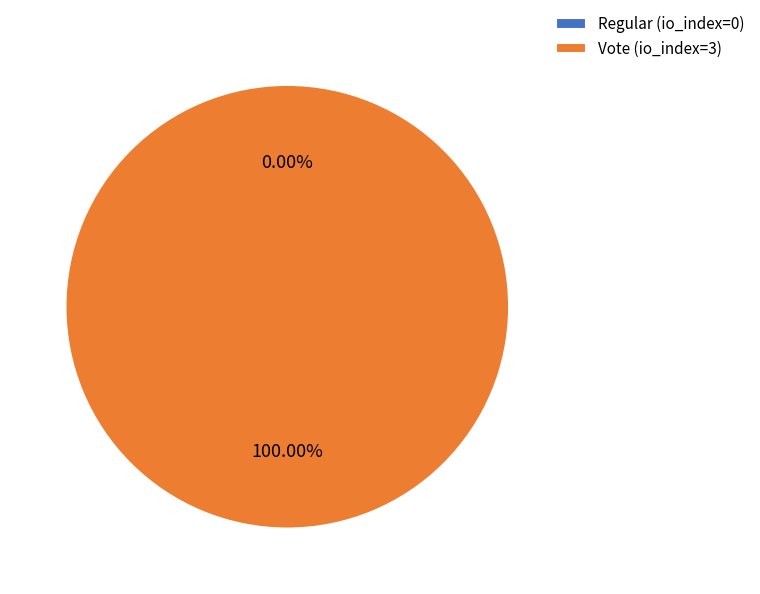

True or false: Regular (io_index=0) accounts for 0% of the total.

True